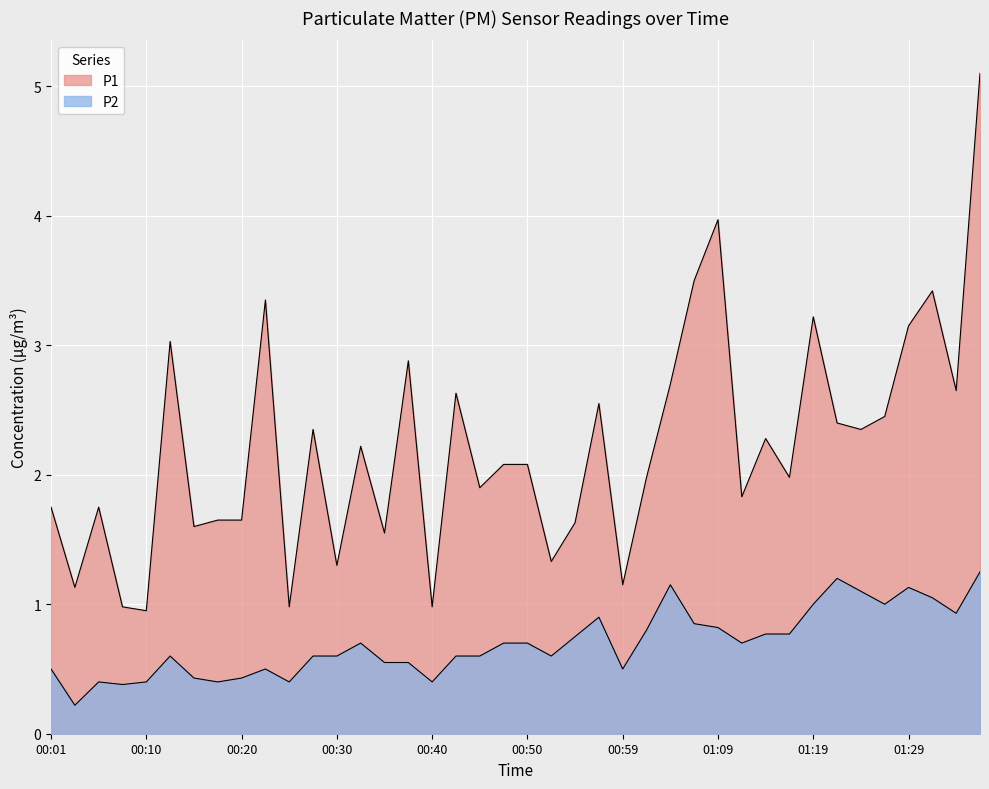

What is the approximate value of P2 at 00:35?

0.6